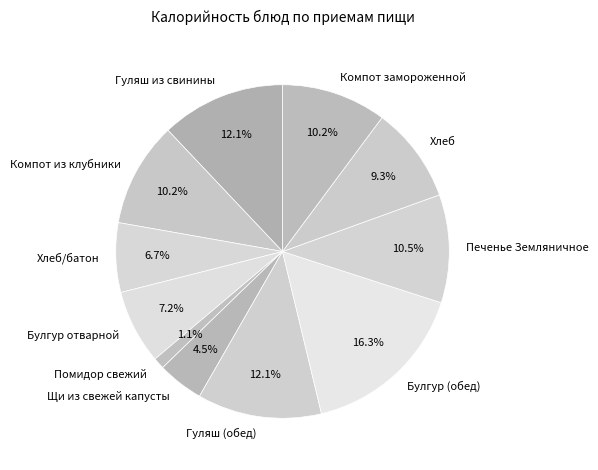

To the nearest percent, what portion does Помидор свежий represent?

1%